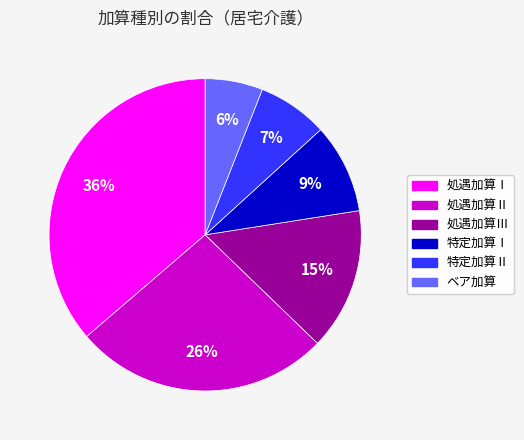

Does any single category account for the majority?

No